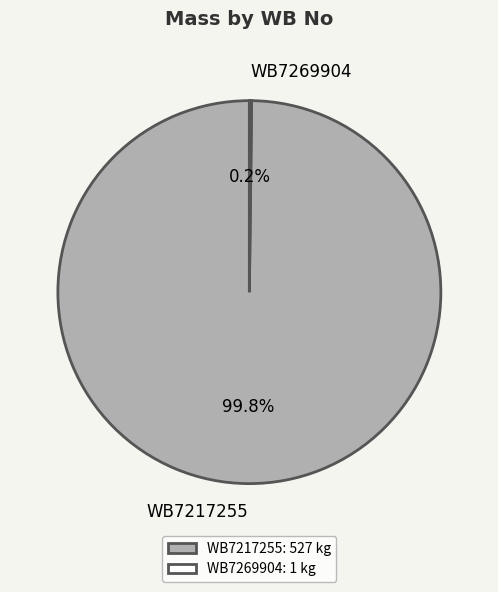

Does WB7217255 account for over 50% of the chart?

Yes